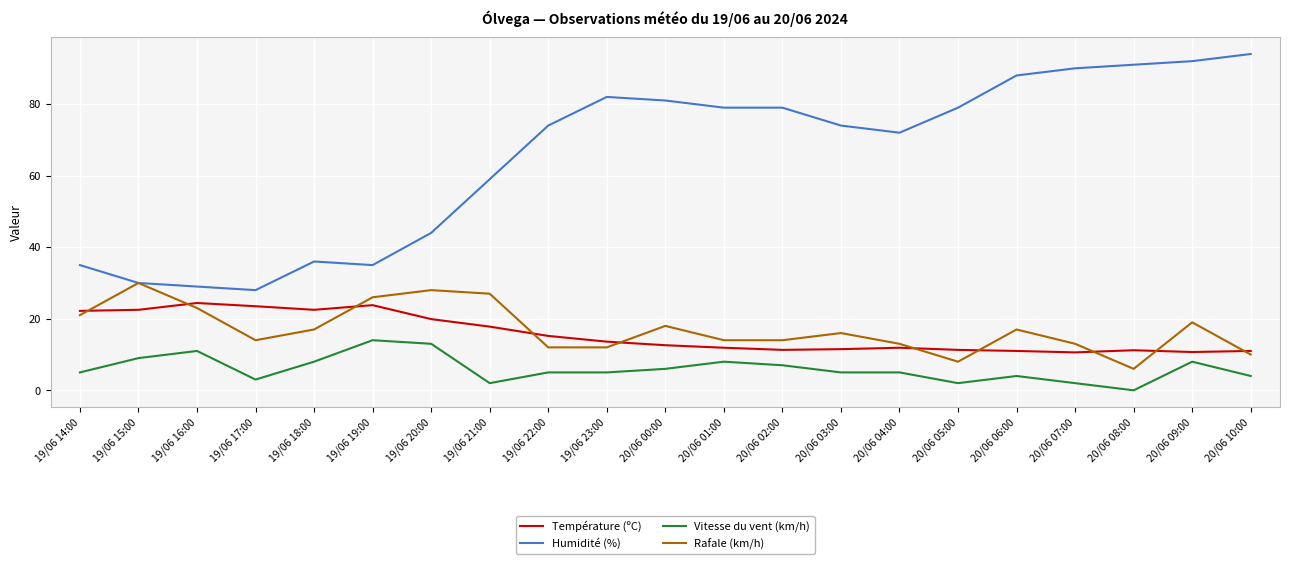

What is the total value across all series at 19/06 19:00?

98.8